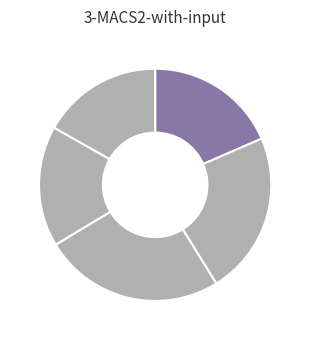

To the nearest percent, what is the difference between the largest and smallest slice percentages?

8%